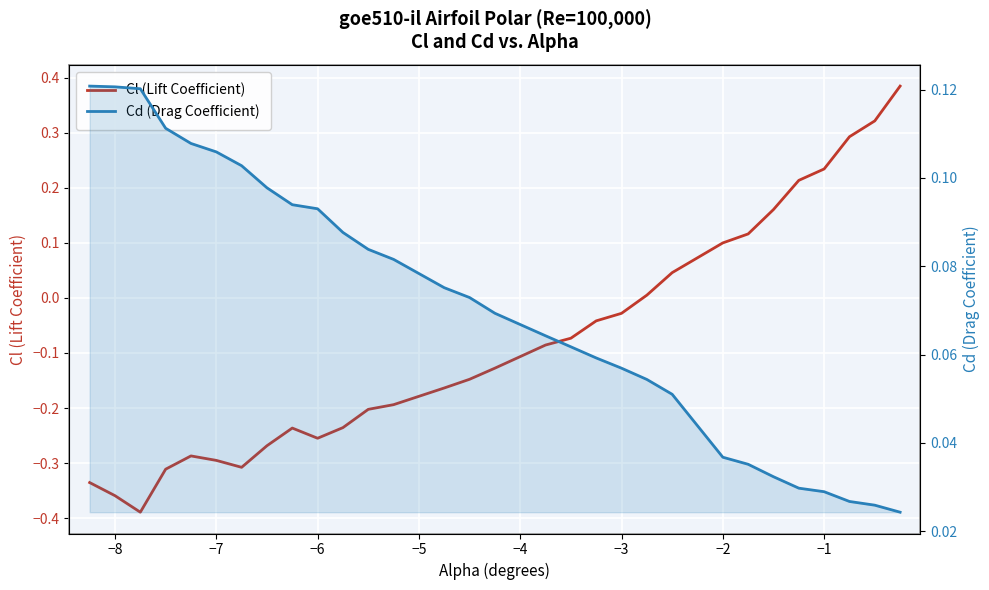

Is it true that Cd (Drag Coefficient) equals 0.1 at 15?

False